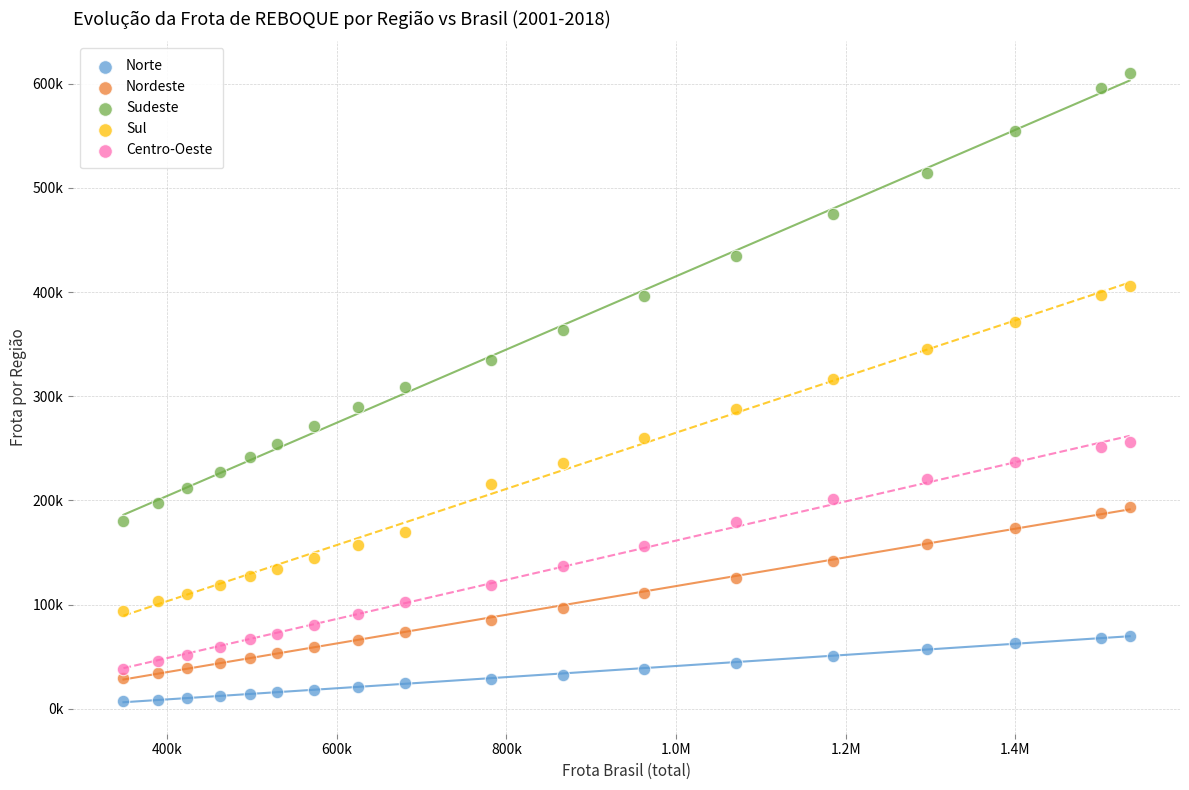

Which series reaches the minimum Y coordinate?

Norte